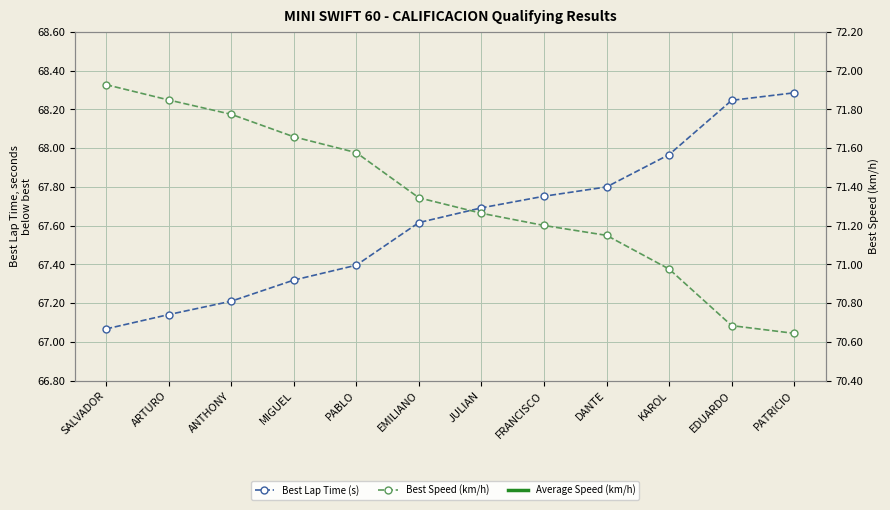

At which label does Average Speed (km/h) reach its minimum?

PATRICIO